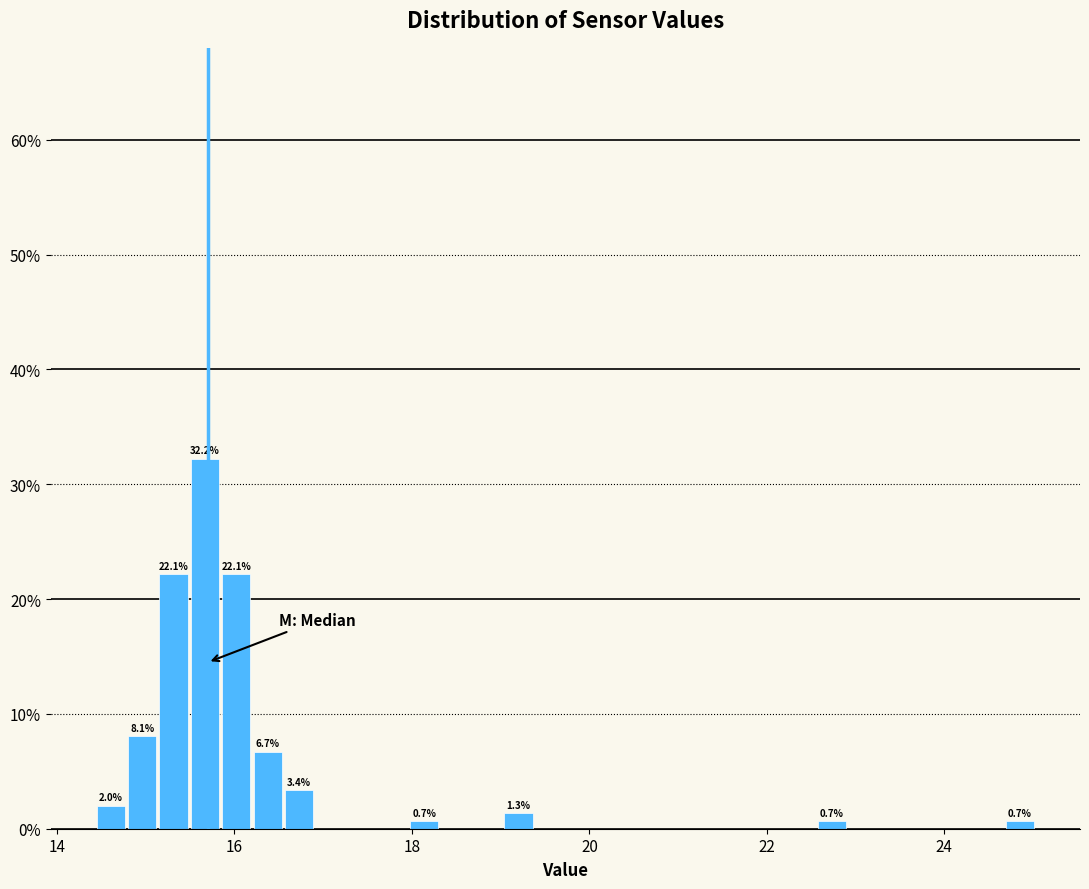

Around what value on the x-axis is the tallest bar? Give the approximate position of its centre, as read against the axis.

15.6